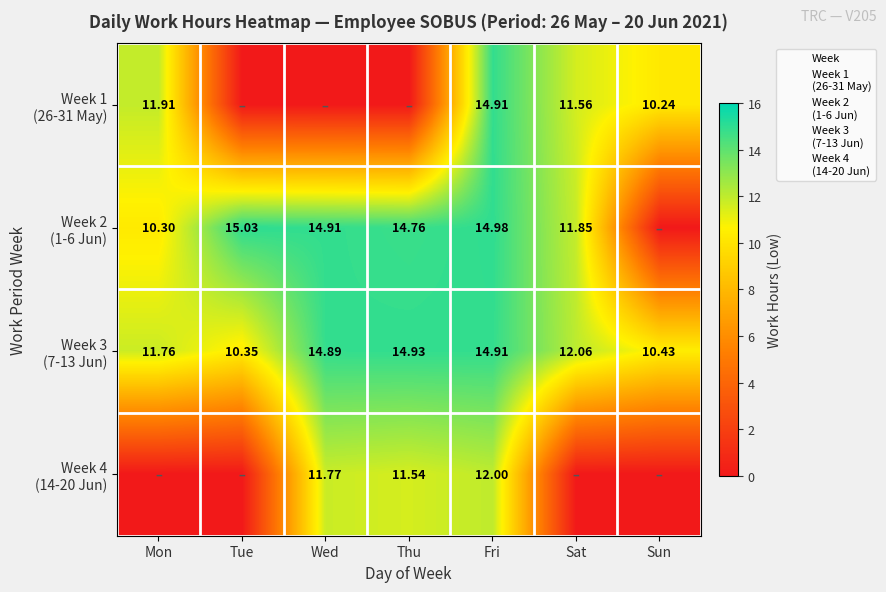

At which label does Week 3
(7-13 Jun) reach its peak?

Mon